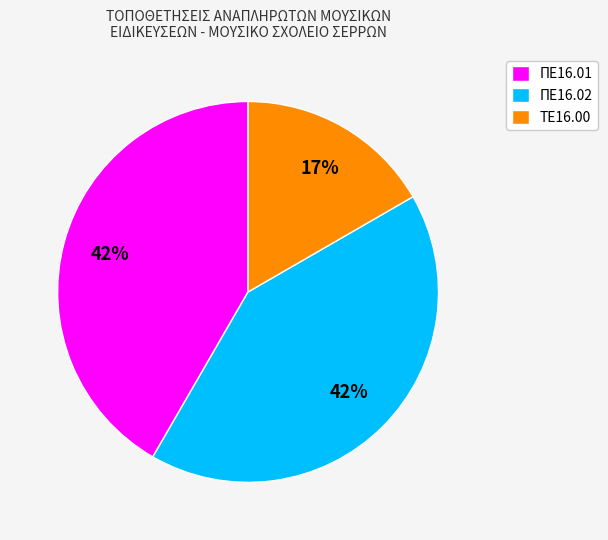

What is the ratio of the value at ΤΕ16.00 to the value at ΠΕ16.01?

0.4